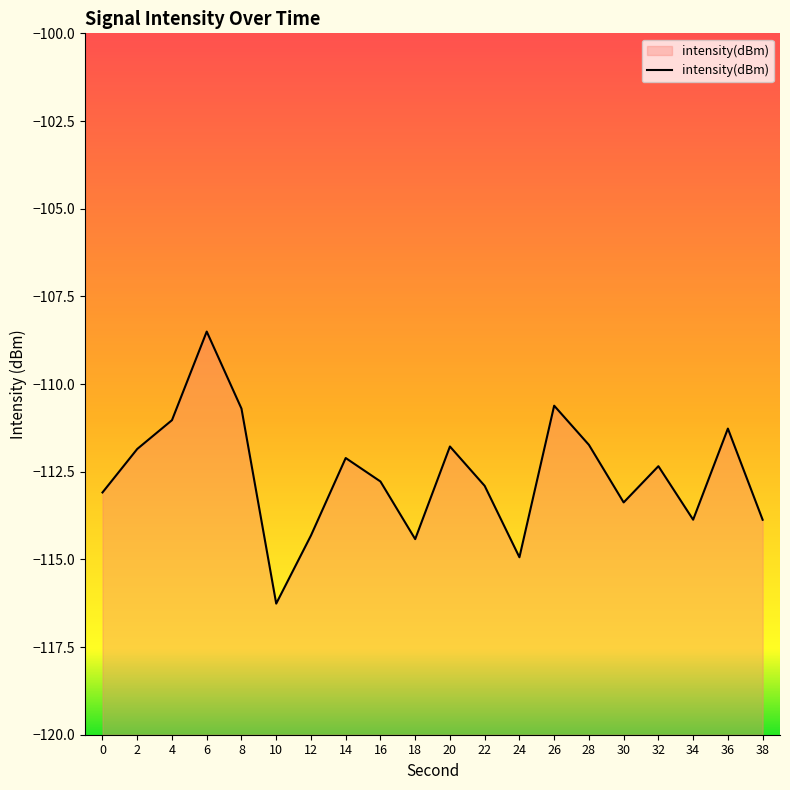

True or false: the data has more than 2 interior local peaks.

True